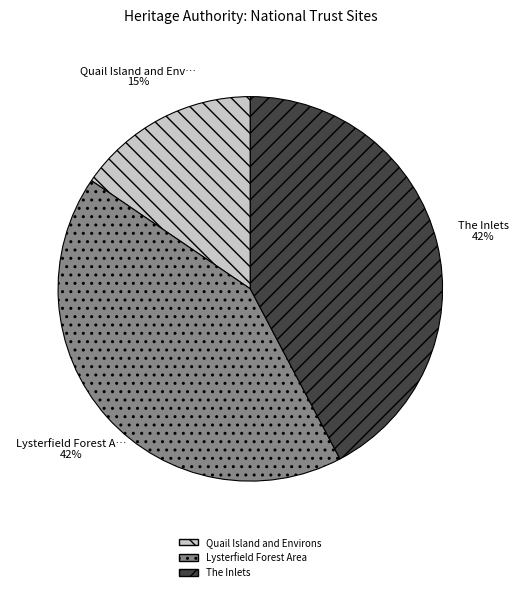

Which category has the smallest portion of the pie?

Quail Island and Environs